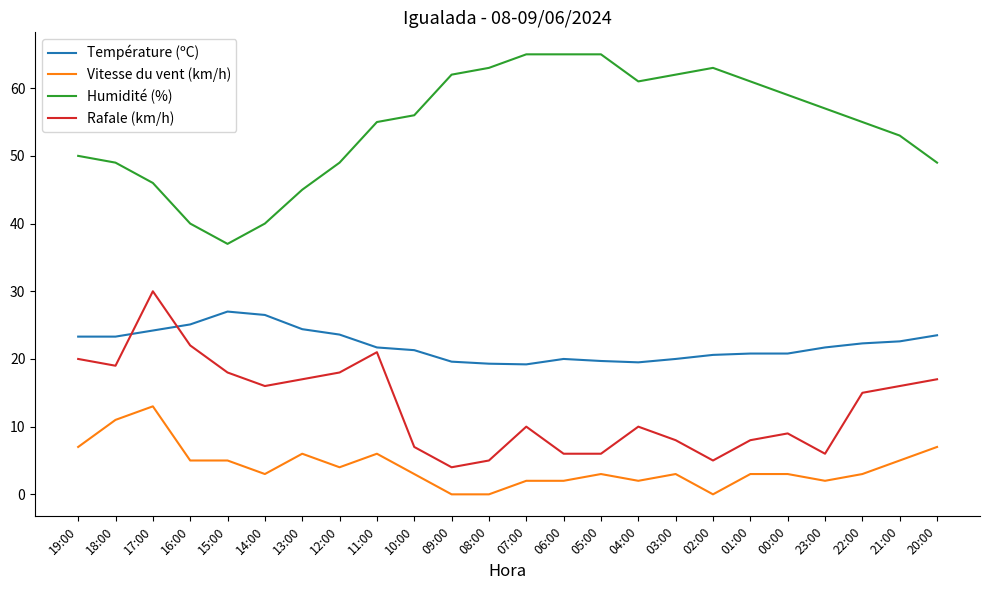

Is it true that Température (ºC) equals 8.1 at 22:00?

False